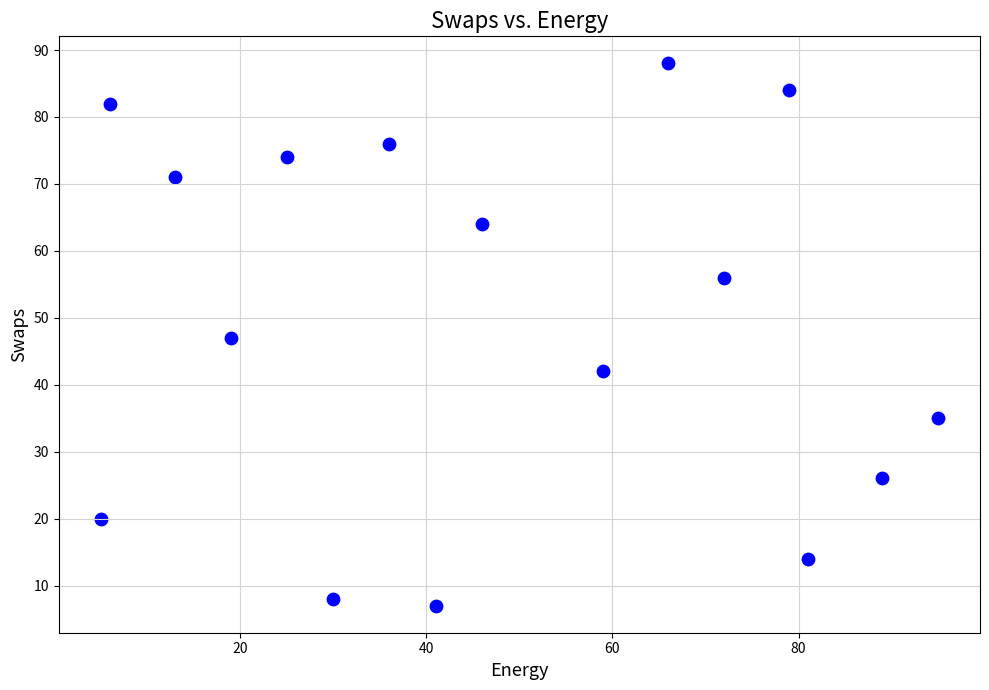

What is the range of X values (max minus min)?

90